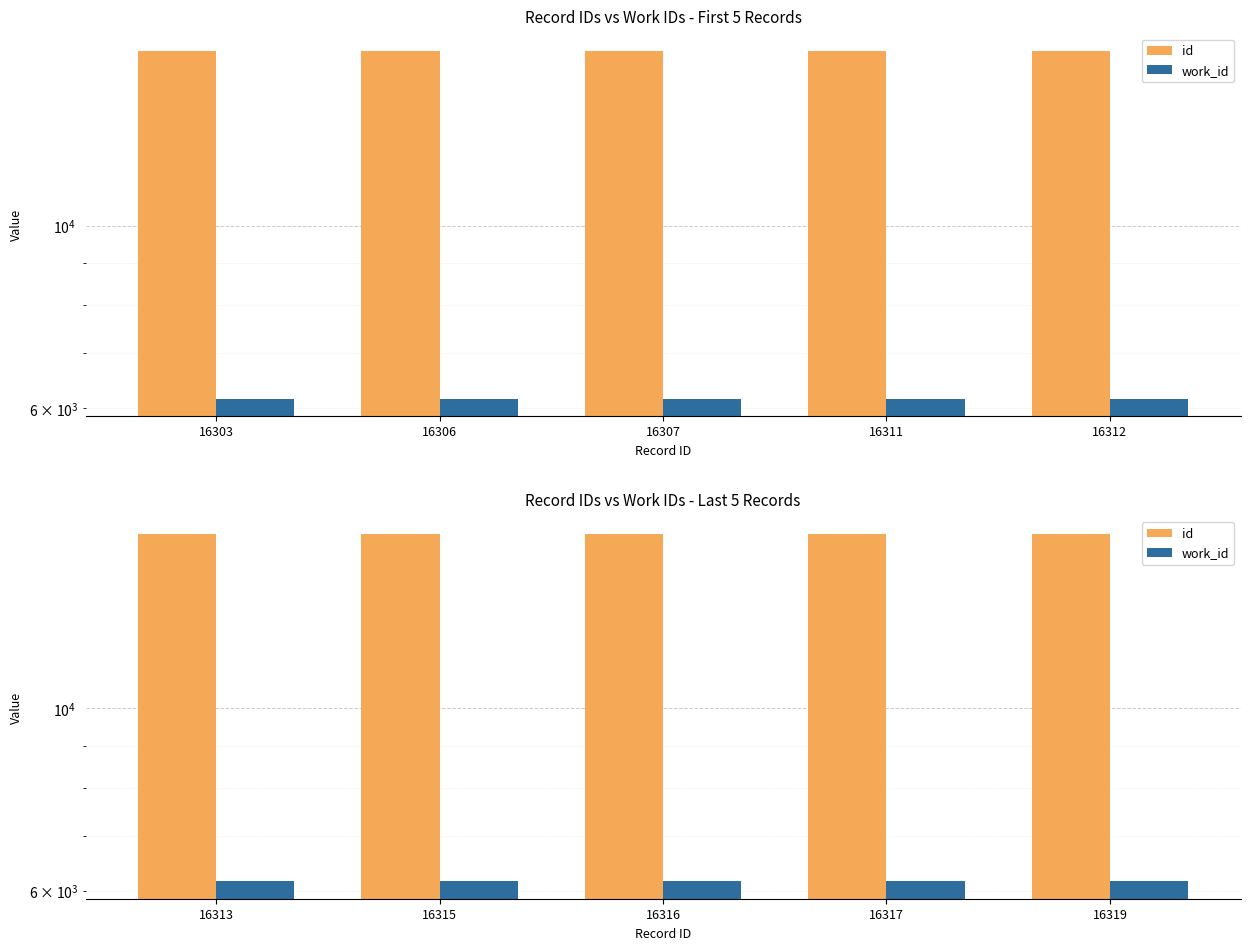

Rank the series by their maximum value, from lowest to highest.

work_id, id